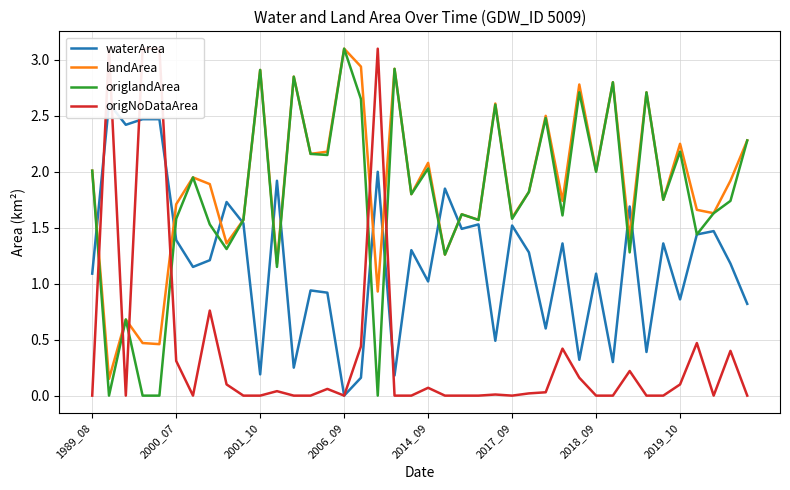

The value of landArea at 2017_09 is 0.9. True or false?

False